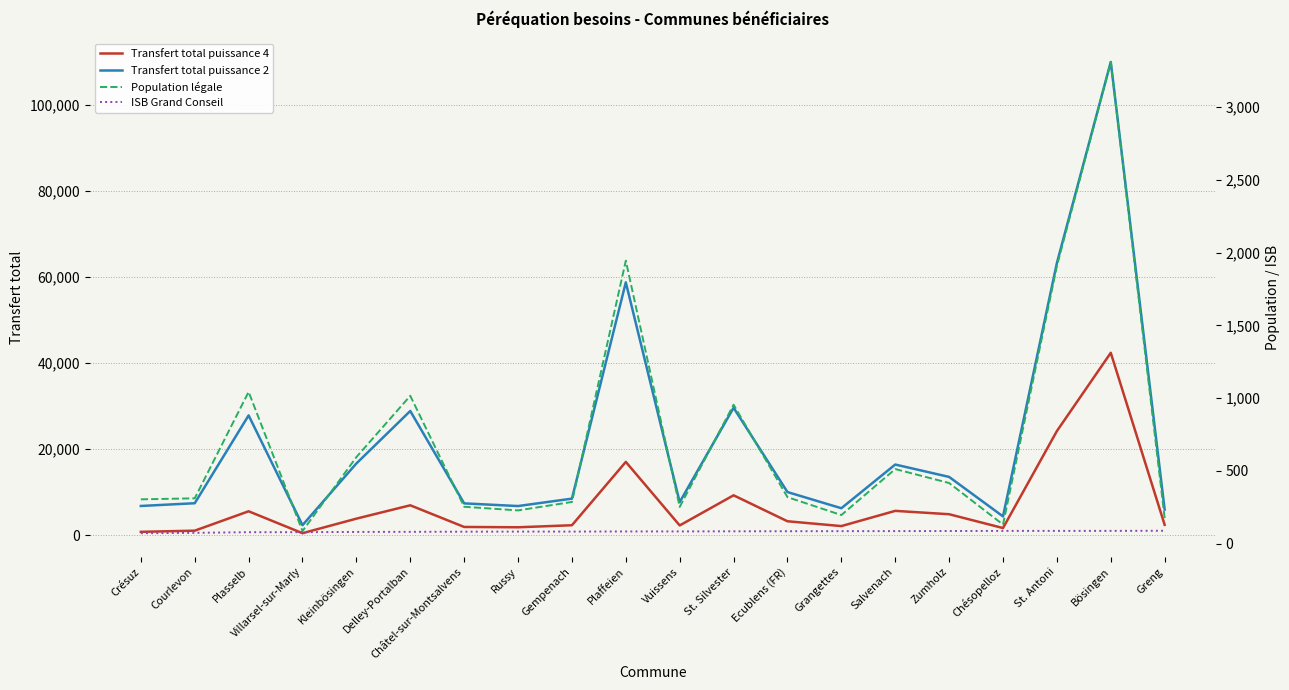

What is the difference between the highest and lowest values at Gempenach?

8409.1